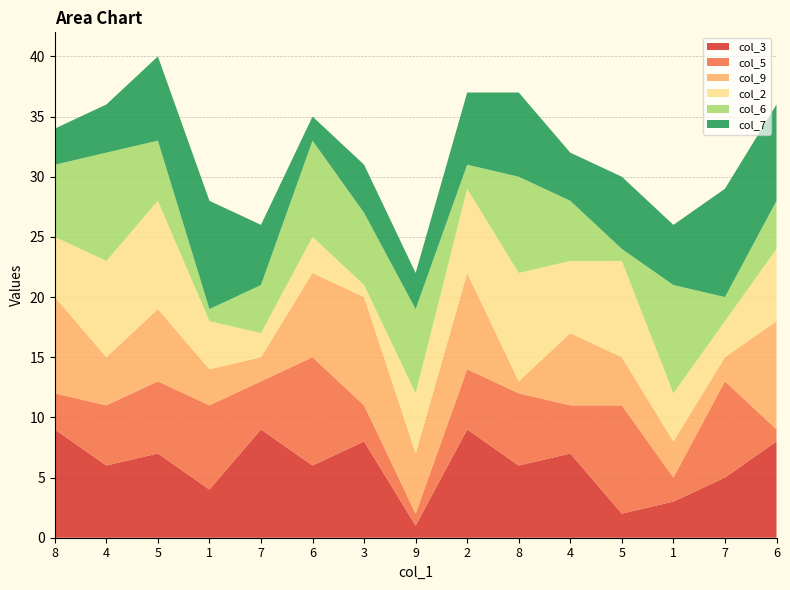

Reading left to right, what are all the values shown in this chart?

col_3: 8=9	4=6	5=7	1=4	7=9	6=6	3=8	9=1	2=9	8=6	4=7	5=2	1=3	7=5	6=8
col_5: 8=3	4=5	5=6	1=7	7=4	6=9	3=3	9=1	2=5	8=6	4=4	5=9	1=2	7=8	6=1
col_9: 8=8	4=4	5=6	1=3	7=2	6=7	3=9	9=5	2=8	8=1	4=6	5=4	1=3	7=2	6=9
col_2: 8=5	4=8	5=9	1=4	7=2	6=3	3=1	9=5	2=7	8=9	4=6	5=8	1=4	7=3	6=6
col_6: 8=6	4=9	5=5	1=1	7=4	6=8	3=6	9=7	2=2	8=8	4=5	5=1	1=9	7=2	6=4
col_7: 8=3	4=4	5=7	1=9	7=5	6=2	3=4	9=3	2=6	8=7	4=4	5=6	1=5	7=9	6=8